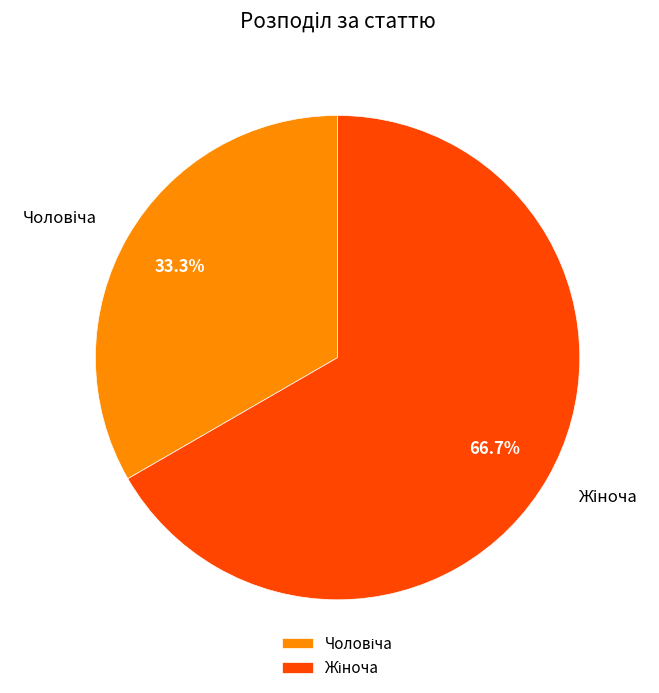

Does any single category account for the majority?

Yes